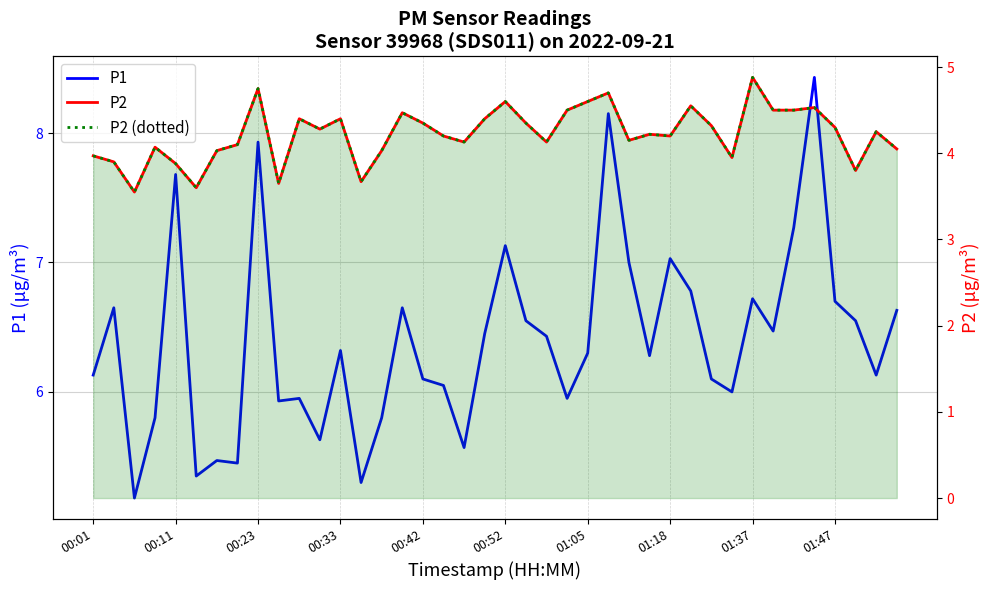

Is it true that P2 equals 6.0 at 35?

False